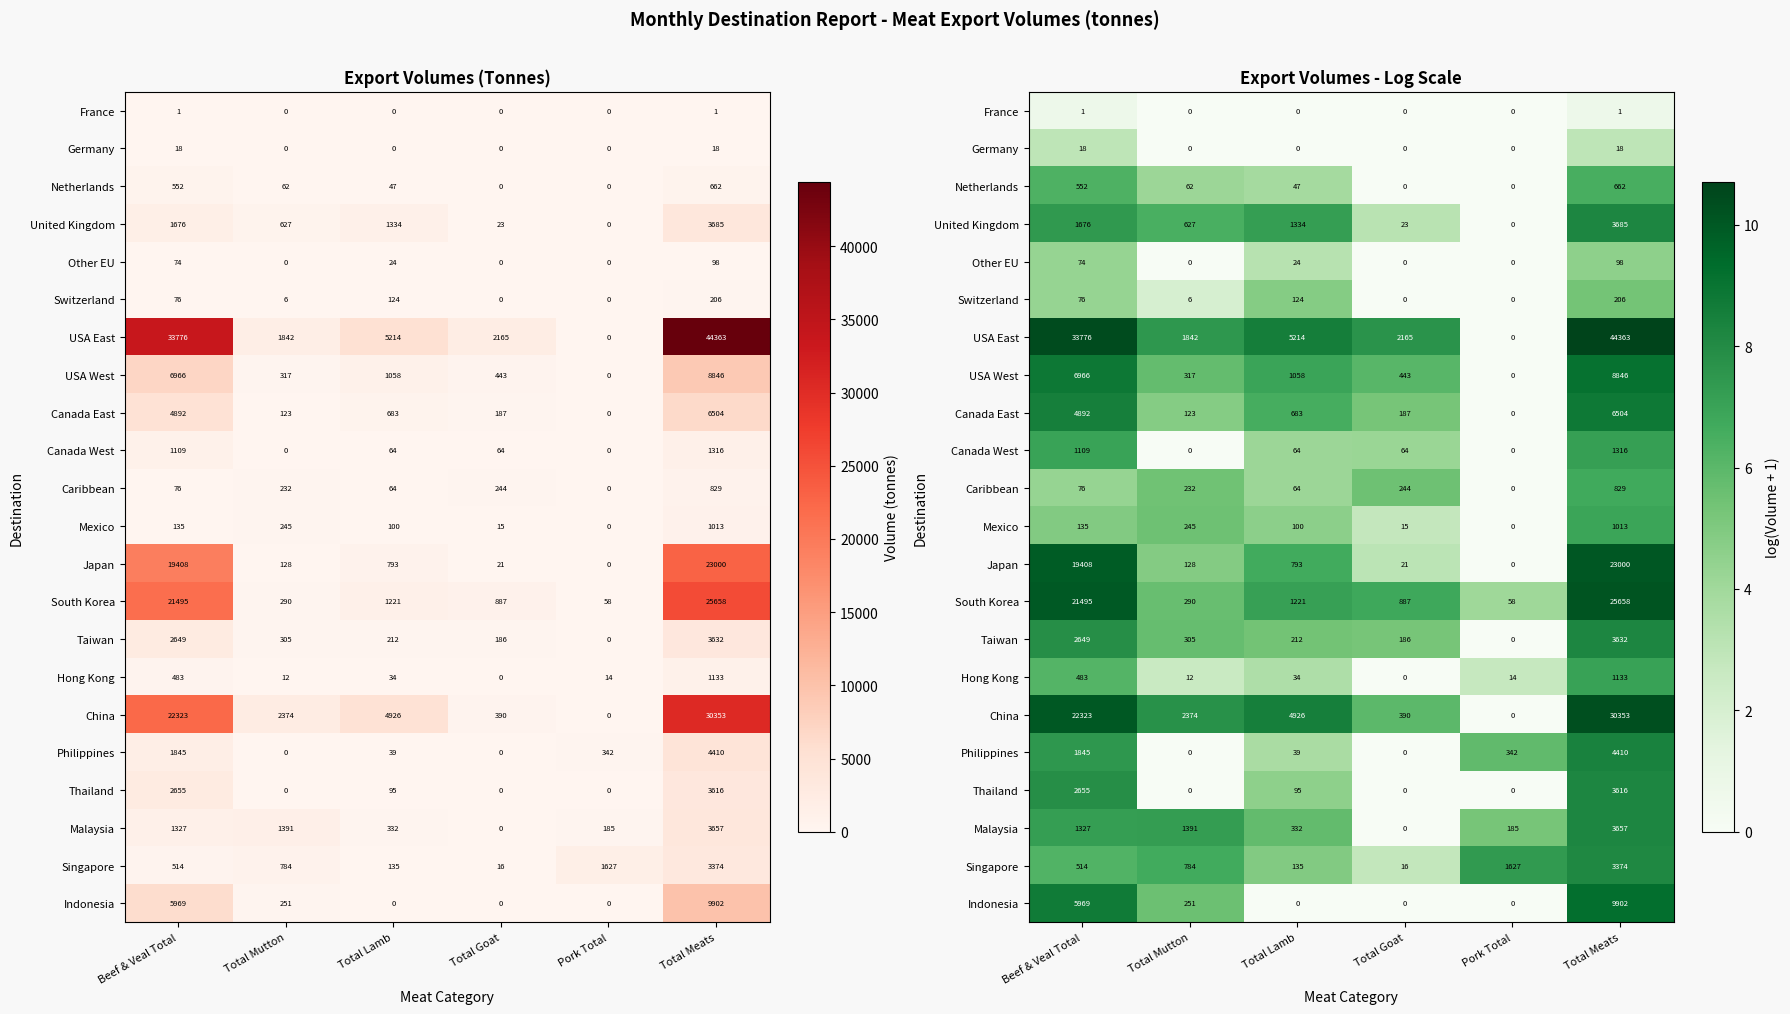

Rank the series by their maximum value, from lowest to highest.

France, Germany, Other EU, Switzerland, Netherlands, Caribbean, Mexico, Hong Kong, Canada West, Singapore, Thailand, Taiwan, Malaysia, United Kingdom, Philippines, Canada East, USA West, Indonesia, Japan, South Korea, China, USA East